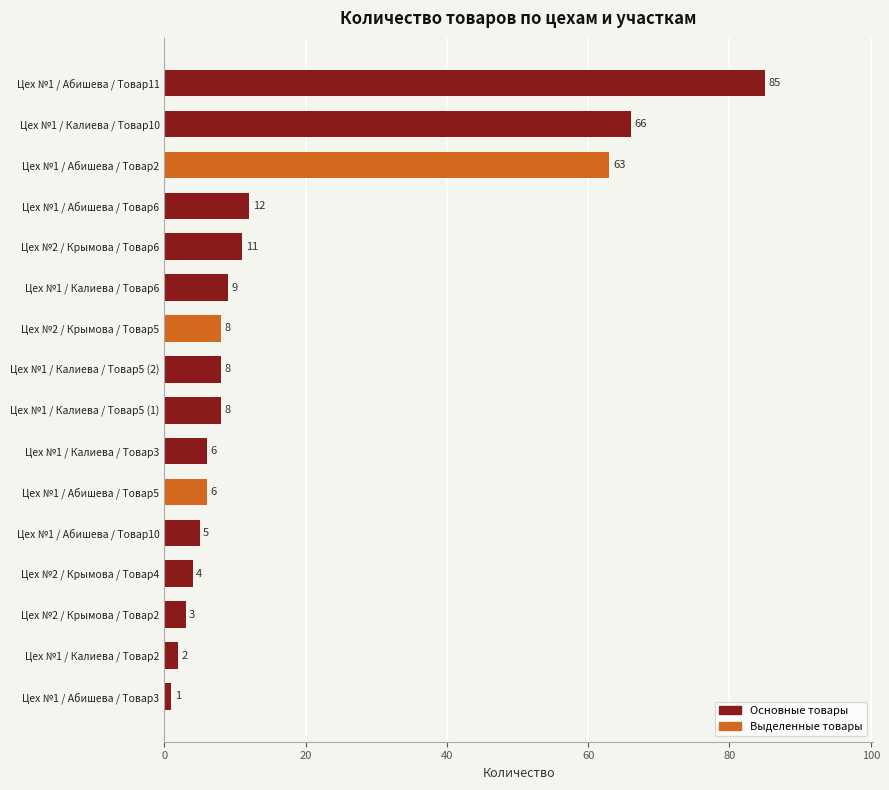

Reading top to bottom, extract all data points from this chart.

85	66	63	12	11	9	8	8	8	6	6	5	4	3	2	1